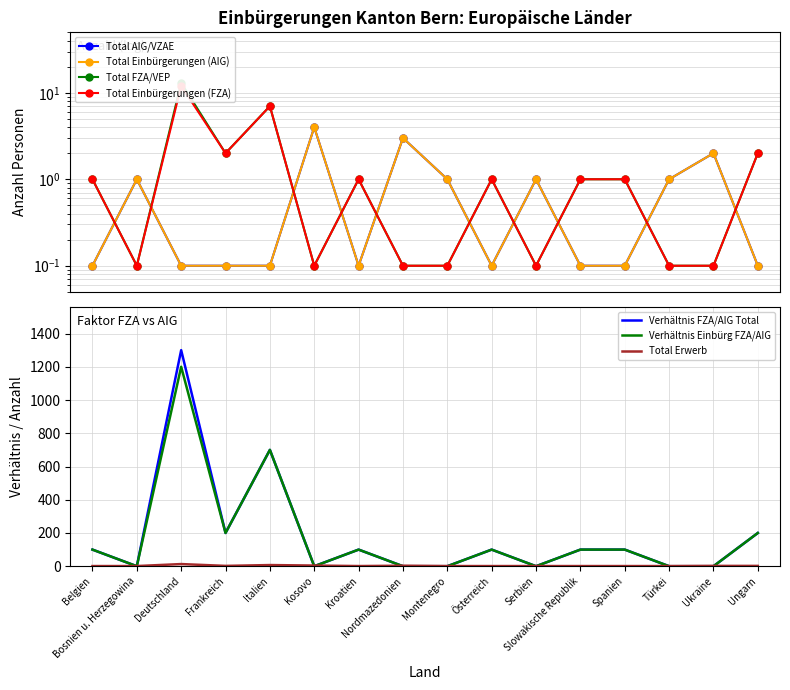

Between Ungarn and Österreich, which is larger?

Ungarn